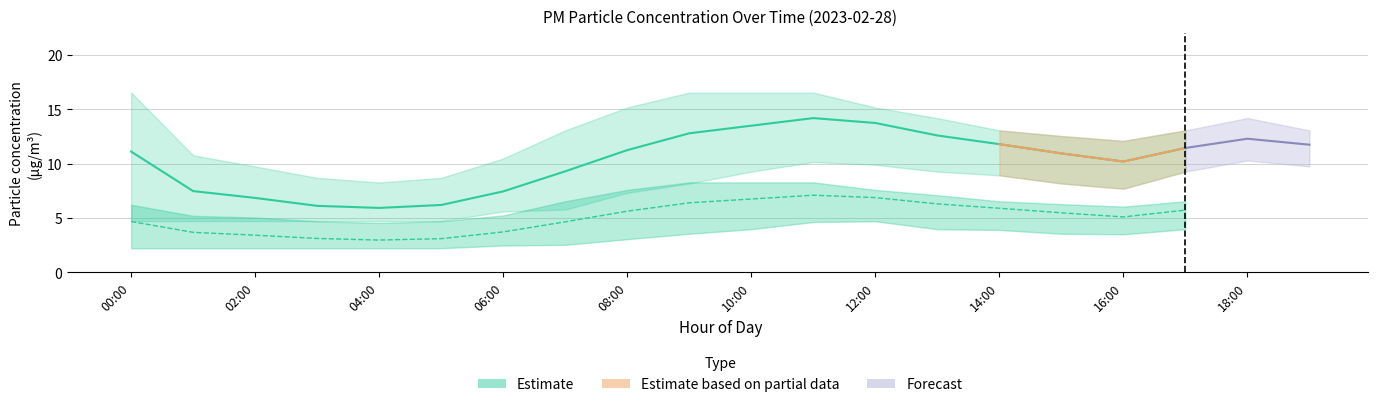

Does the chart have visible grid lines?

Yes